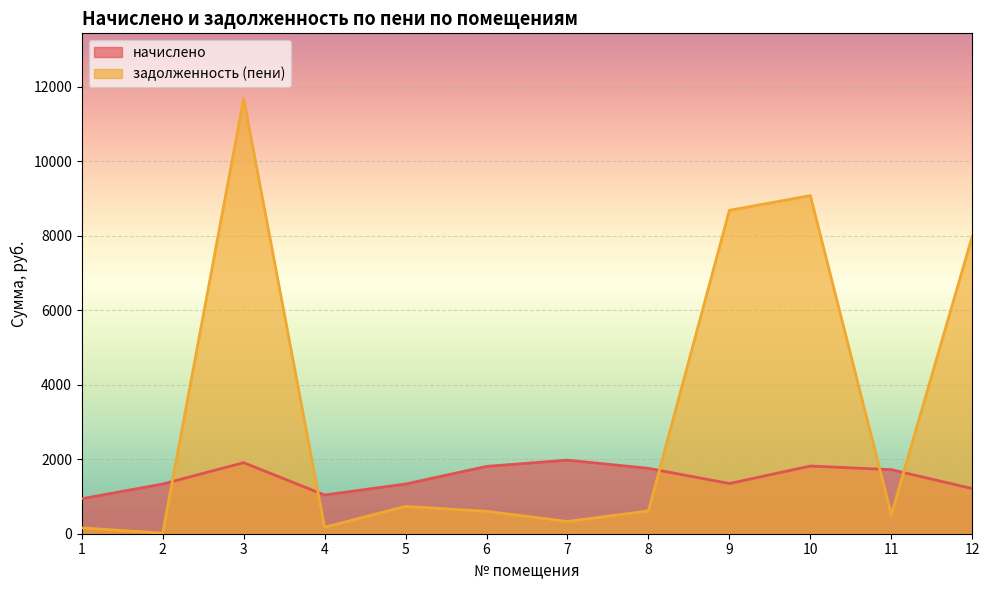

What is the sum of the задолженность (пени) values at 3 and 9?

20370.2